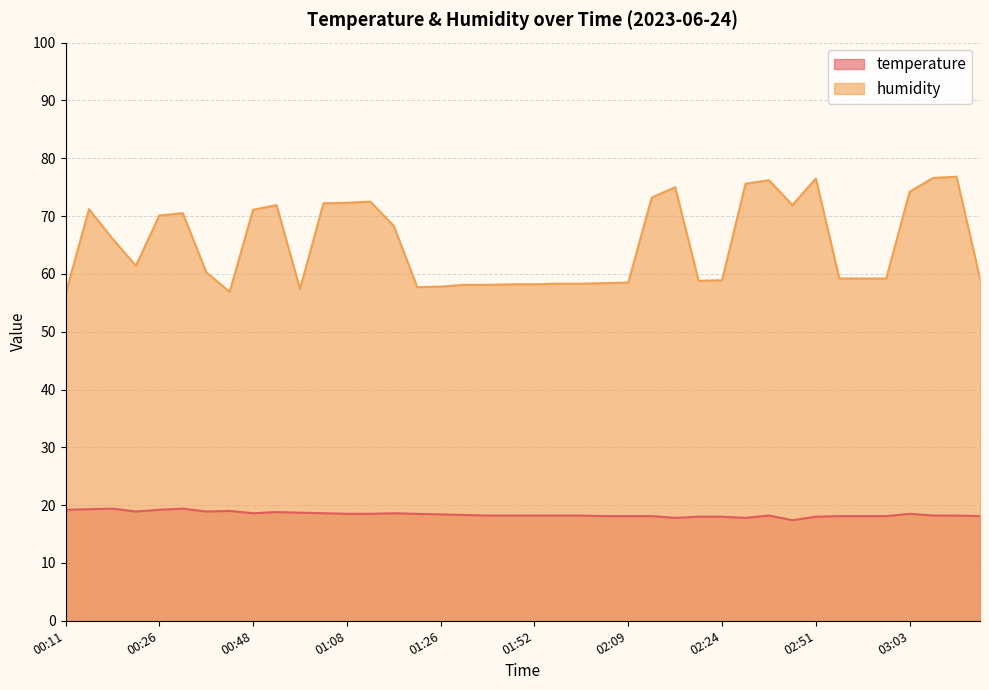

What is the greatest value displayed?

76.8